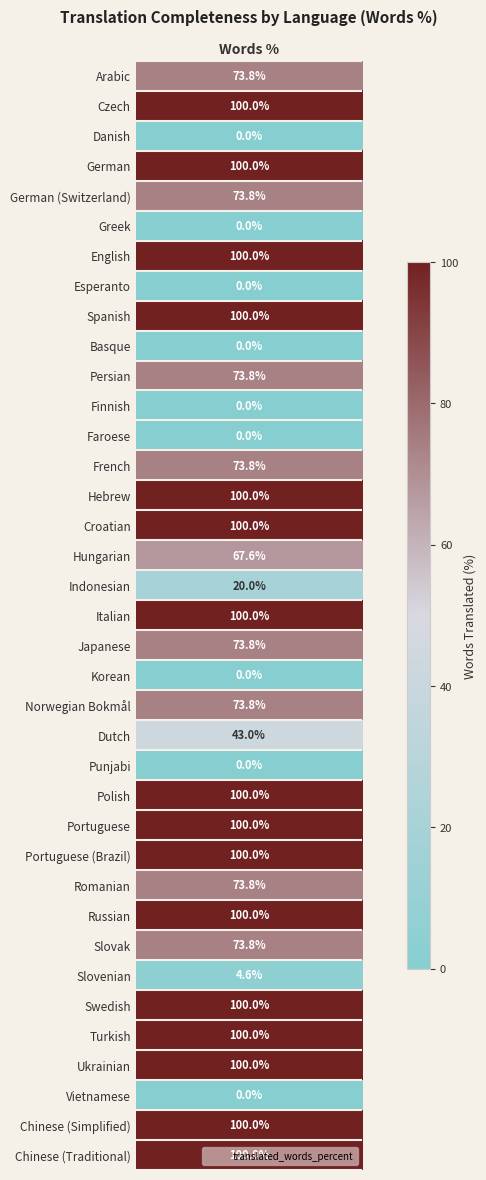

Approximately how many times larger is the value at German (Switzerland) compared to French?

1.0